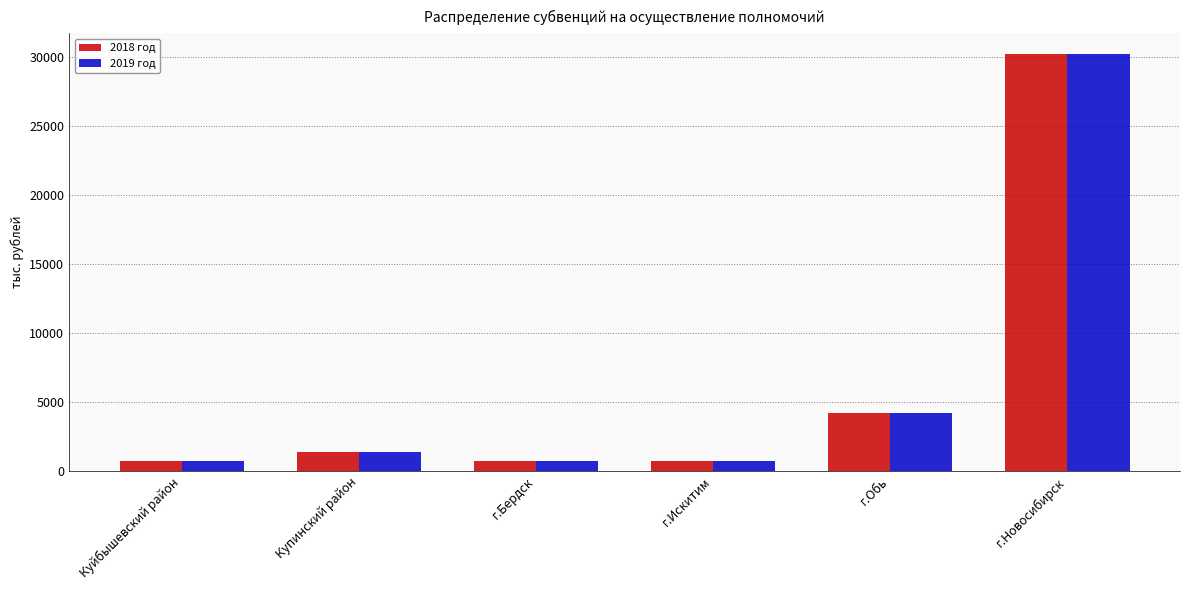

True or false: 2019 год has a value of 402.7 at Купинский район.

False